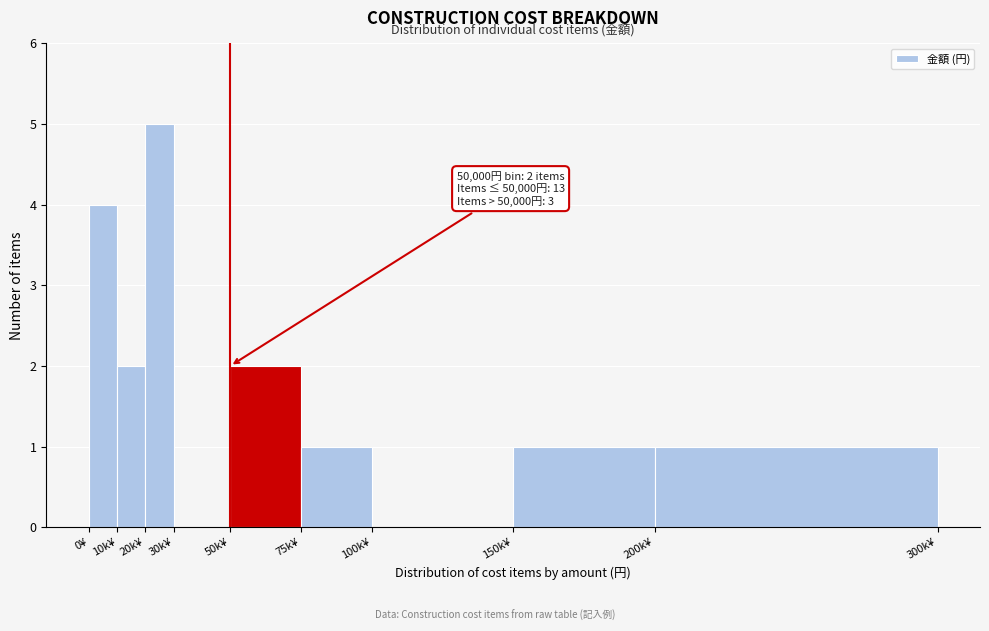

Reading left to right, transcribe all the data shown in this chart.

0¥=4	10k¥=2	20k¥=5	30k¥=0	50k¥=2	75k¥=1	100k¥=0	150k¥=1	200k¥=1